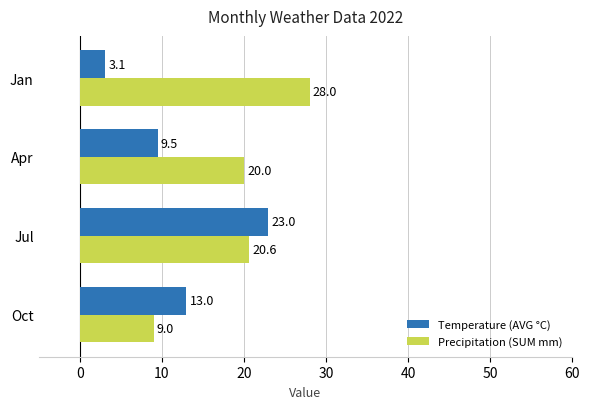

What is the difference between the highest and lowest values at Jan?

24.9